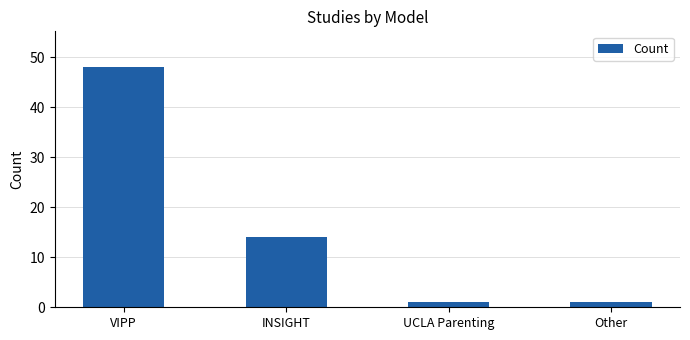

Reading left to right, list all the values displayed in this chart.

48	14	1	1